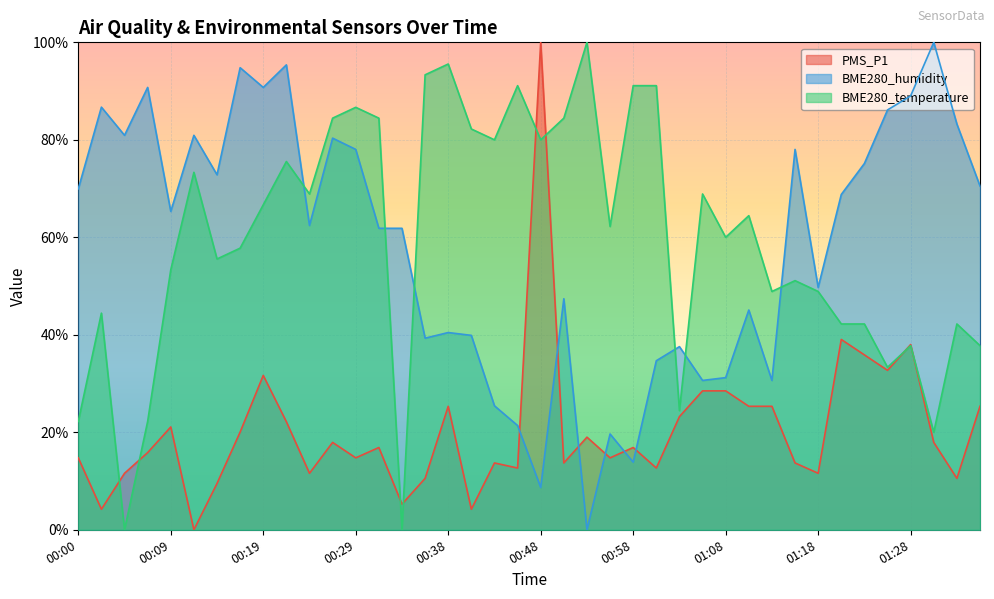

What is the difference between the maximum and minimum values in the BME280_humidity series?

100.0